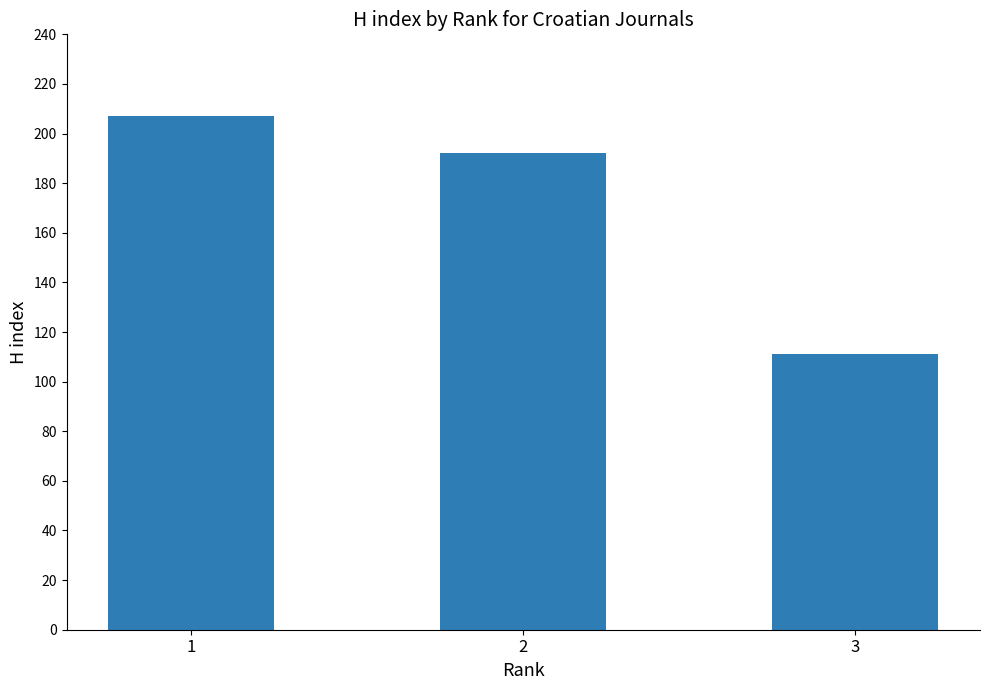

How many bars are there in total?

3